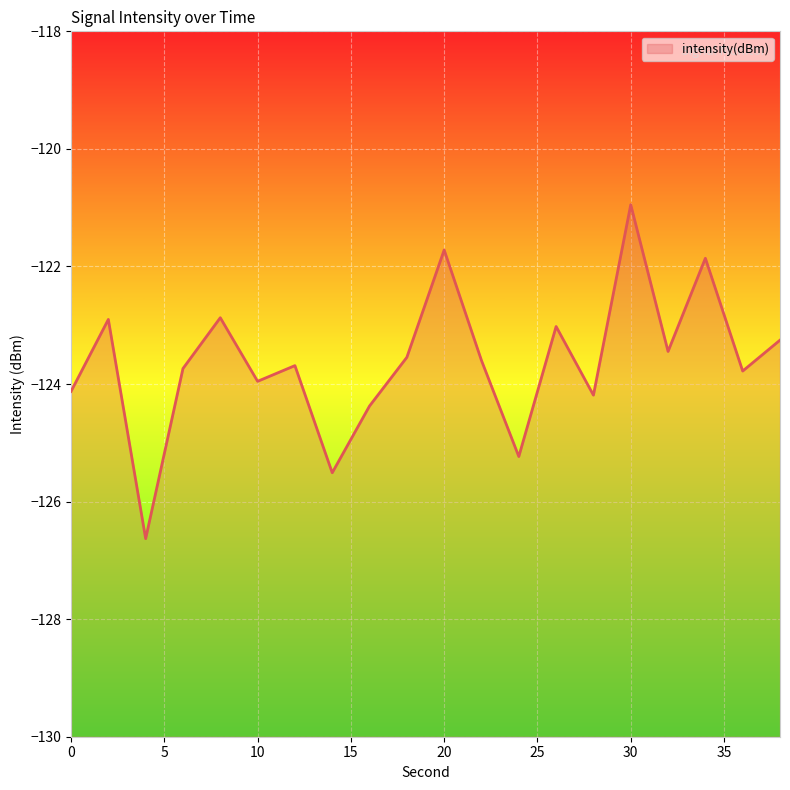

What is the value of the 19th point from the left?

-123.8